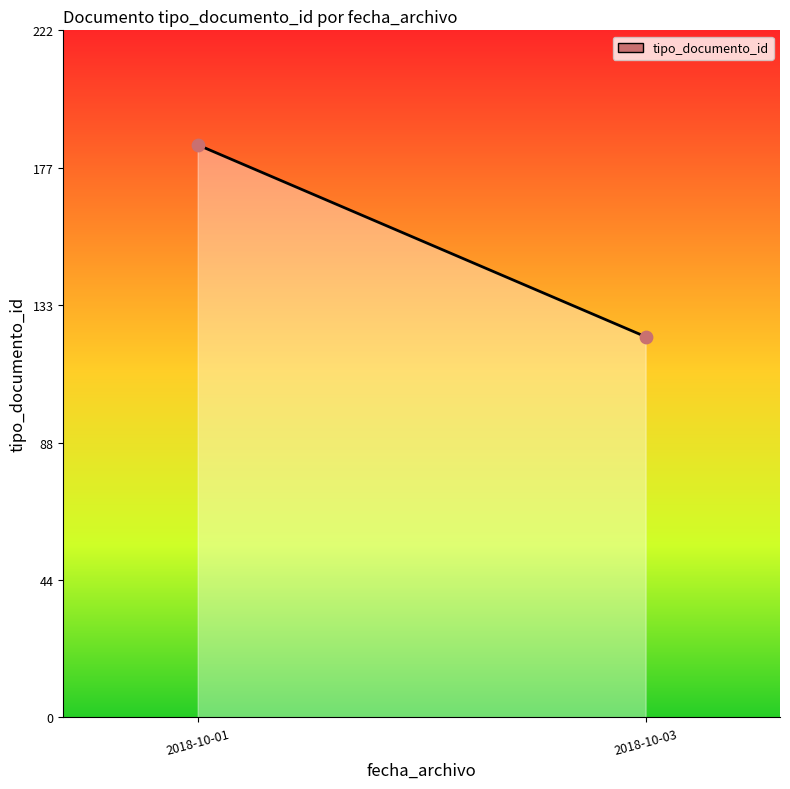

What is the average Y value?

154